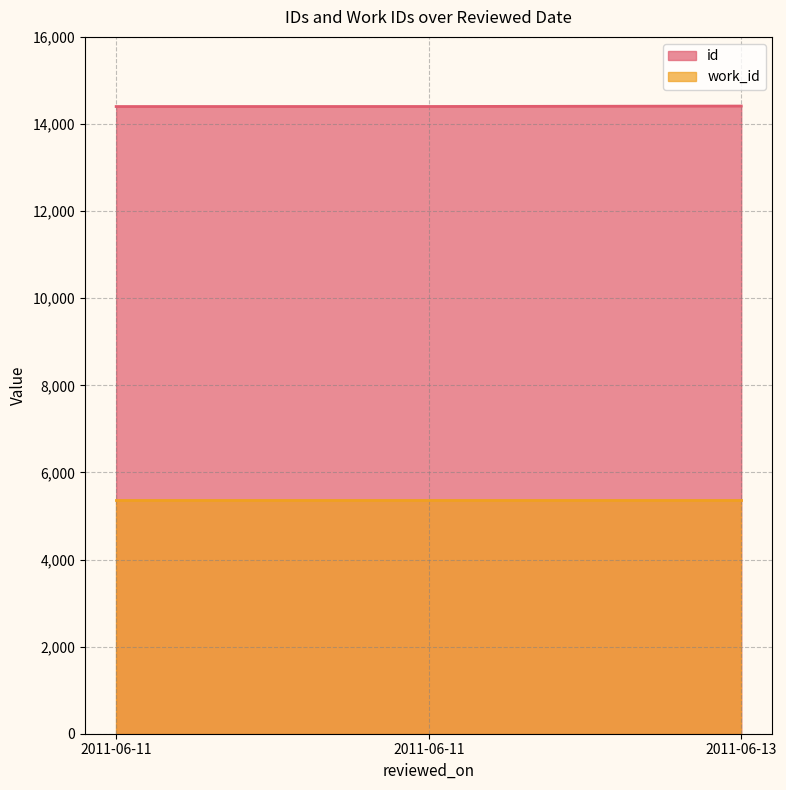

What is the difference between the maximum and second lowest values?

10